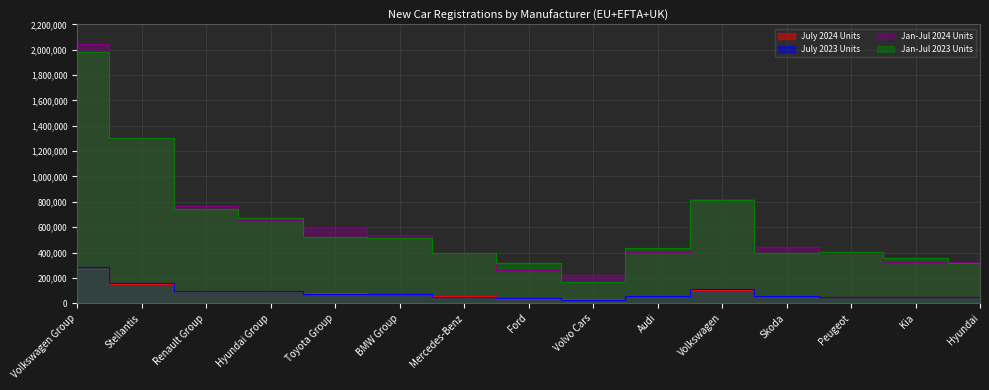

Rank the series by their maximum value, from lowest to highest.

July 2024 Units, July 2023 Units, Jan-Jul 2023 Units, Jan-Jul 2024 Units